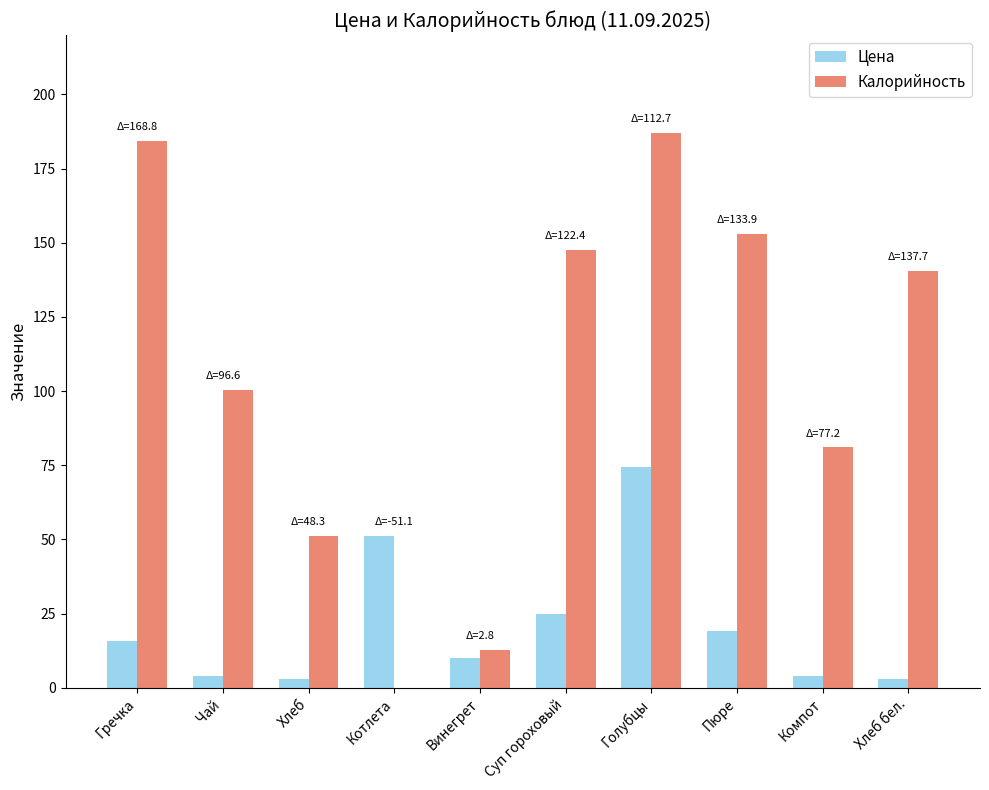

How many groups of bars are there?

10